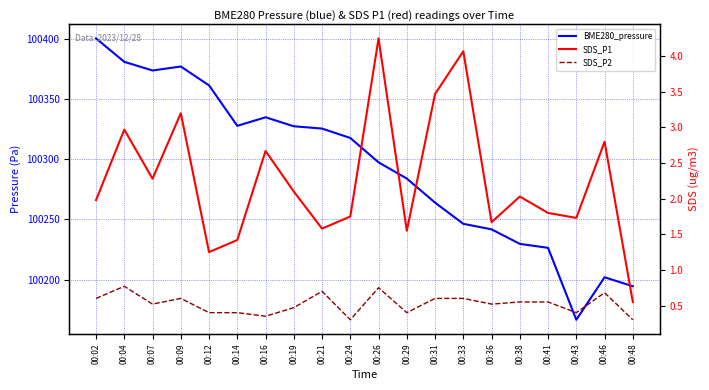

How many SDS_P2 values are between 0 and 1?

20